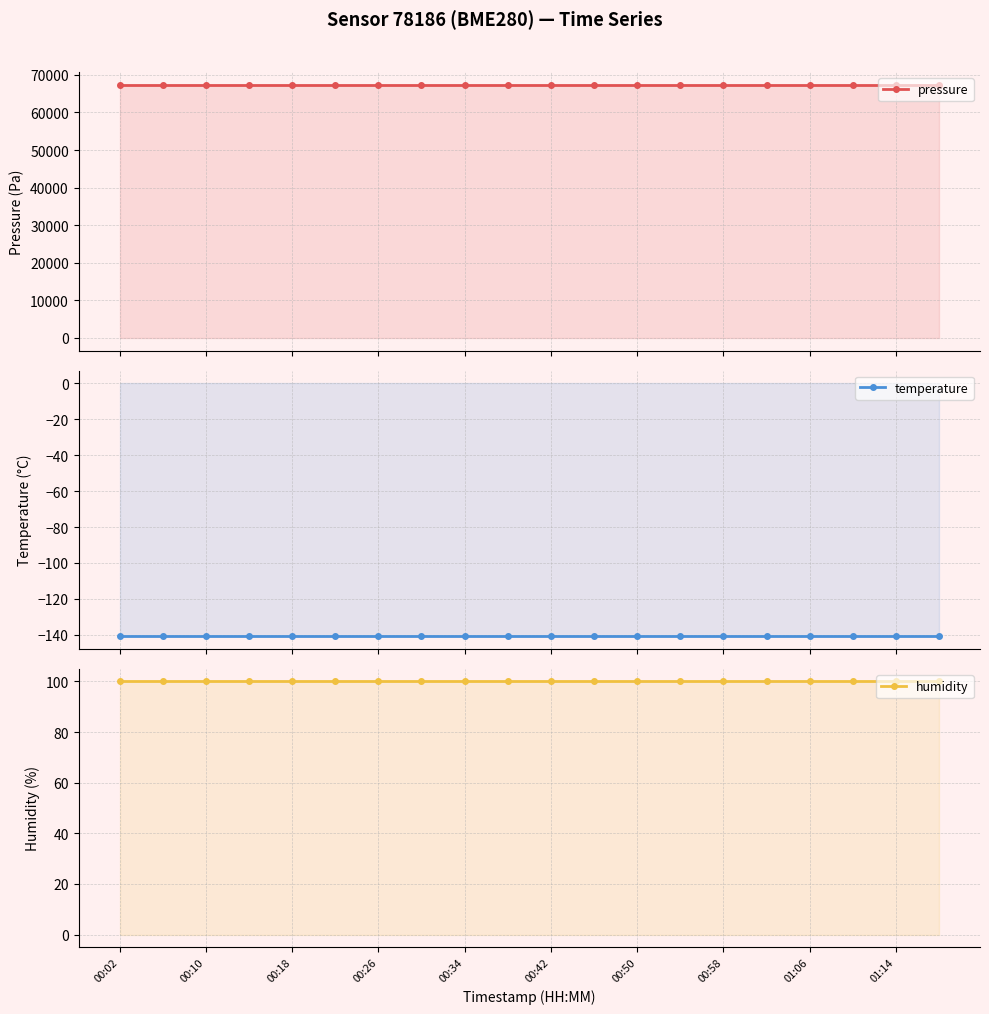

True or false: temperature and pressure intersect in this chart.

False